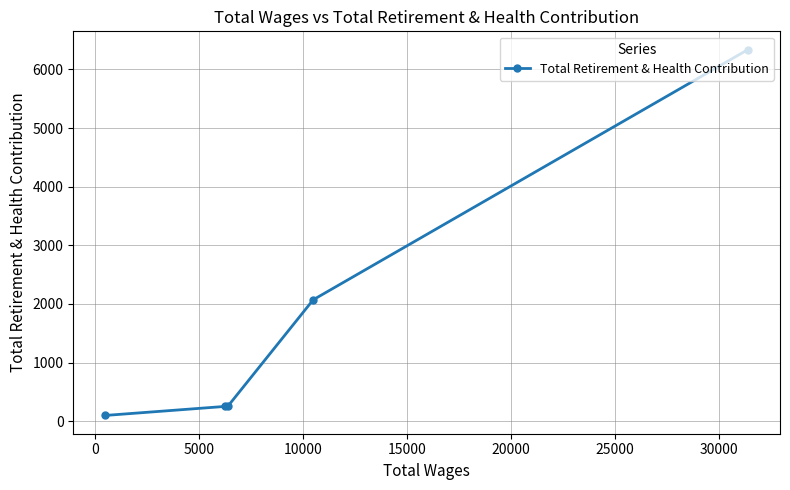

What is the sum of all values?

9012